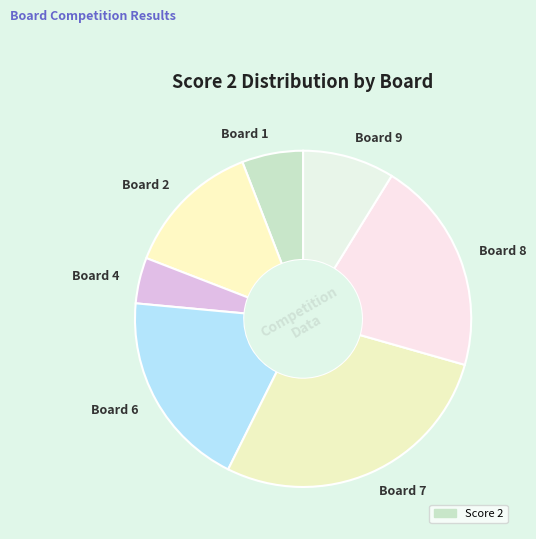

Is there any slice that represents more than half of the pie?

No